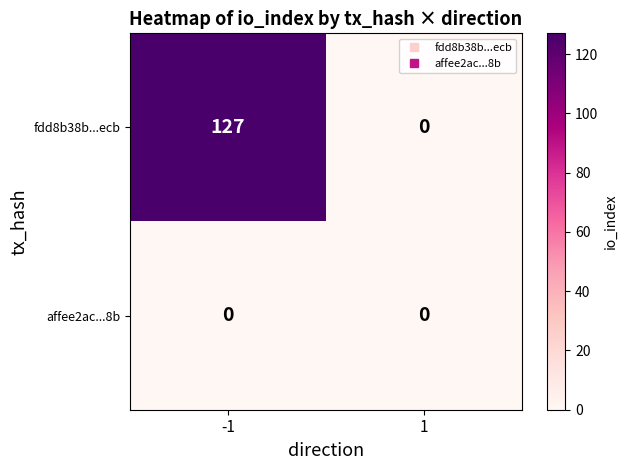

Reading left to right, extract all data points from this chart.

fdd8b38b...ecb: -1=127	1=0
affee2ac...8b: -1=0	1=0